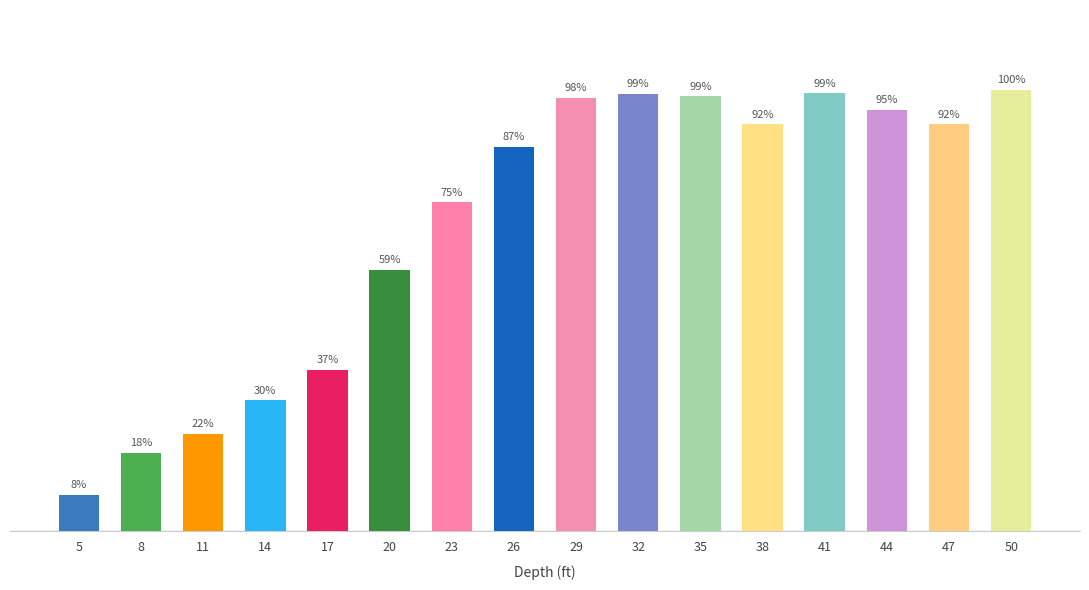

Are the bars horizontal?

No